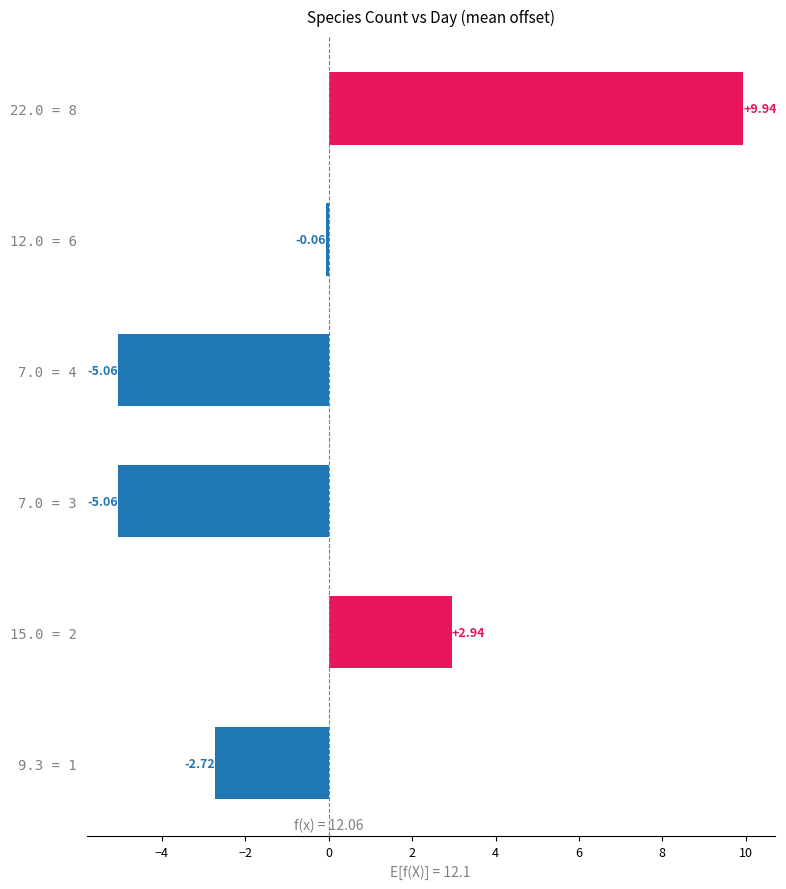

What is the difference between the maximum and minimum values?

15.0